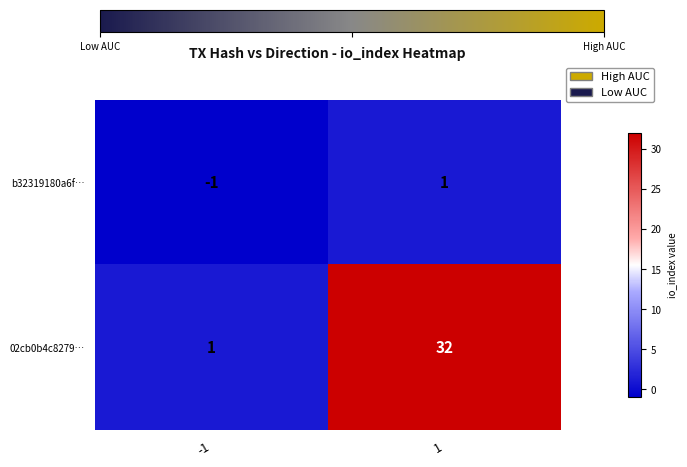

Rank the series by their maximum value, from lowest to highest.

b32319180a6f…, 02cb0b4c8279…